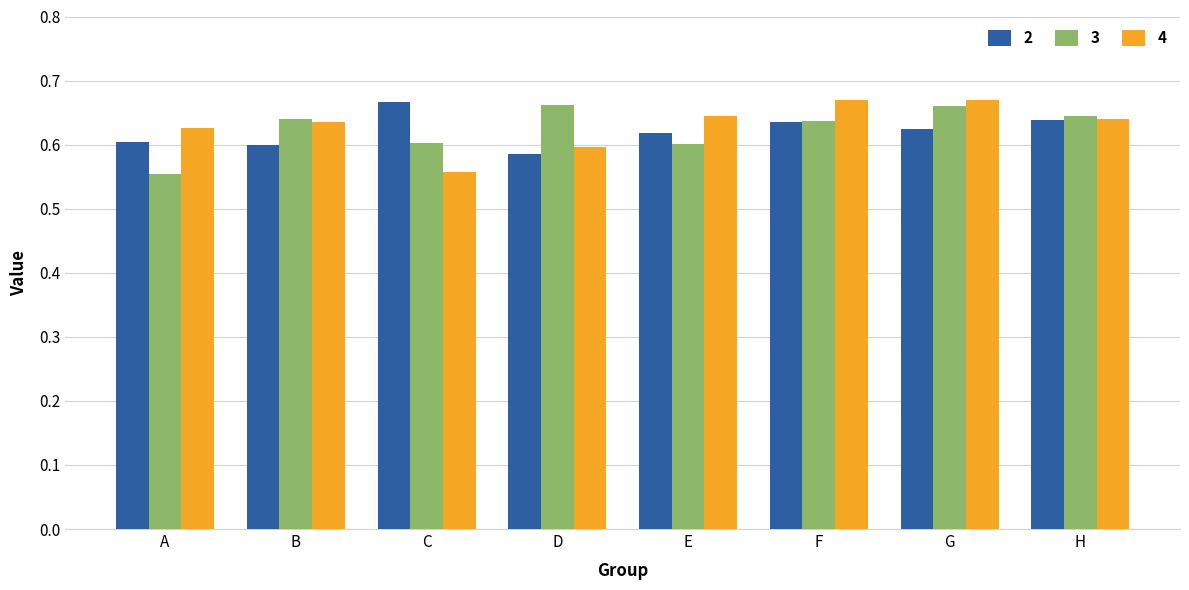

At how many categories does at least one series exceed 0?

8